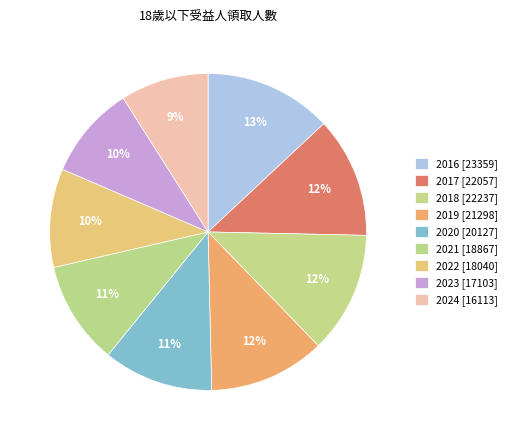

What is the ratio of the value at 2021 to the value at 2017?

0.9